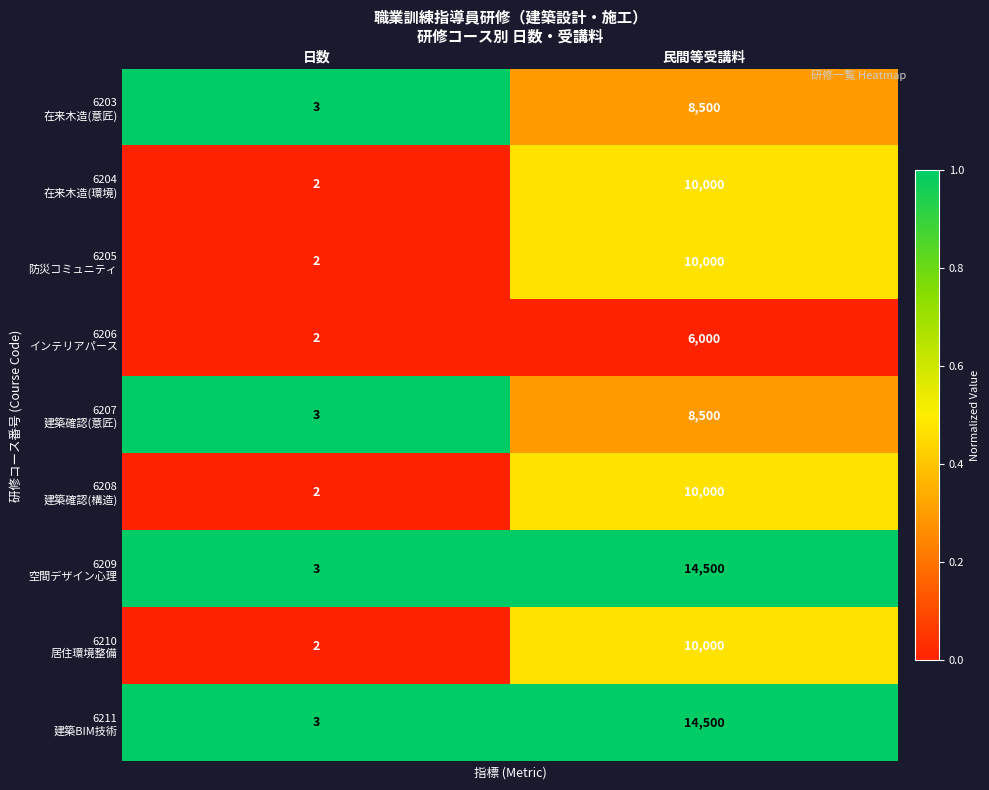

Count the number of data series in this chart.

9